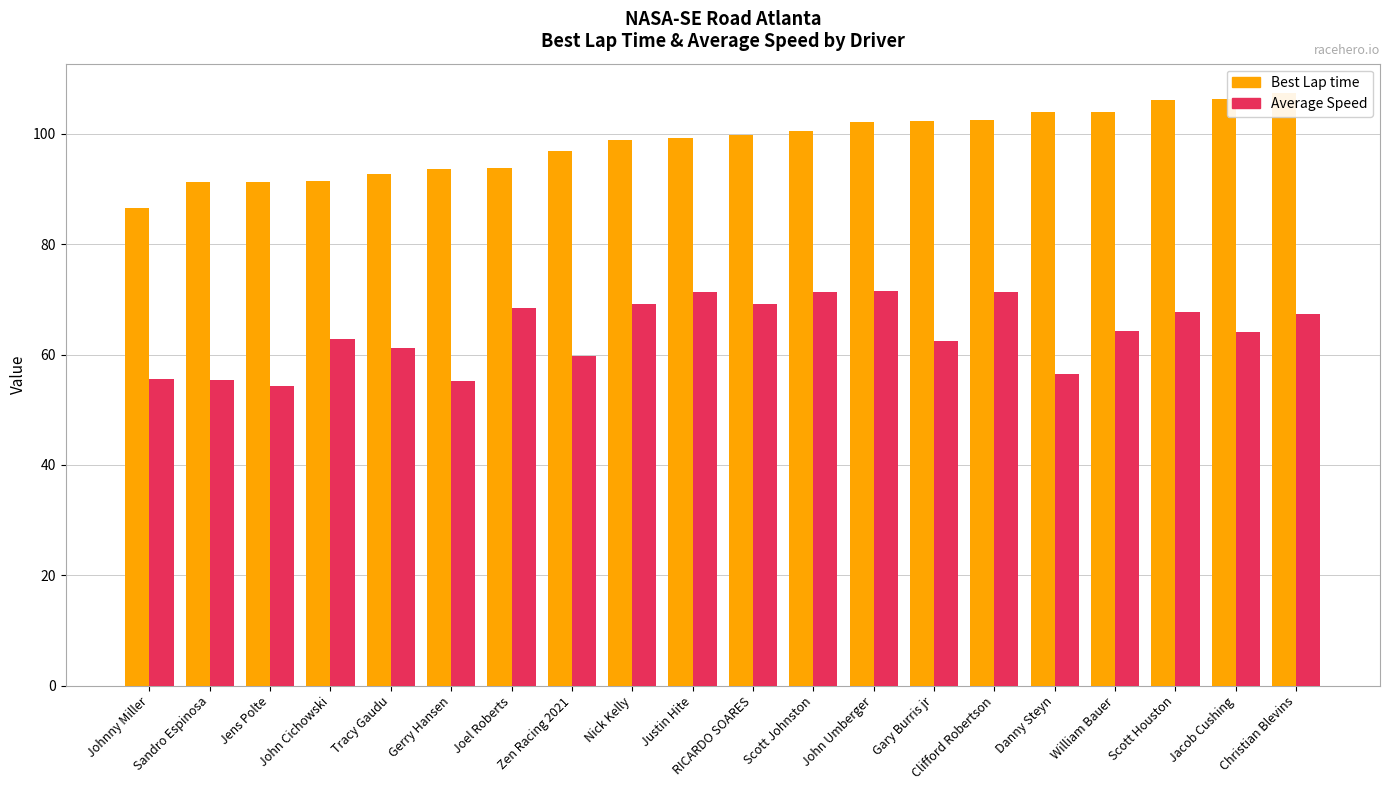

What is the average value of the Average Speed series?

63.9